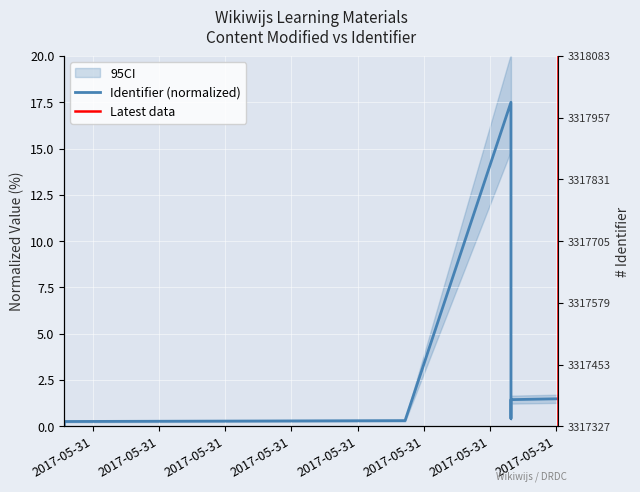

How many interior local valleys (lower than both neighbors) does the data have?

1